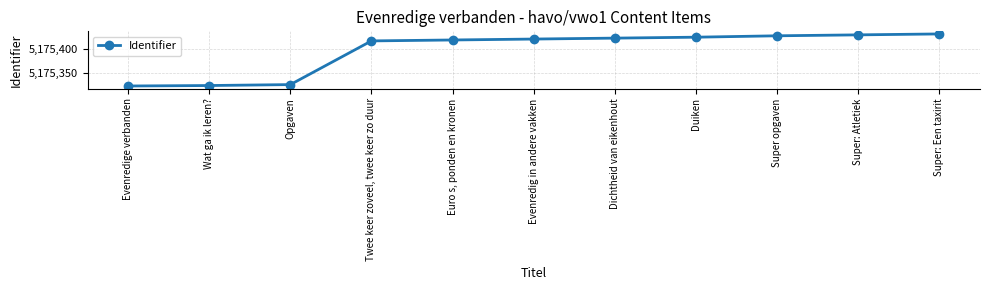

What position from the right is Opgaven?

9